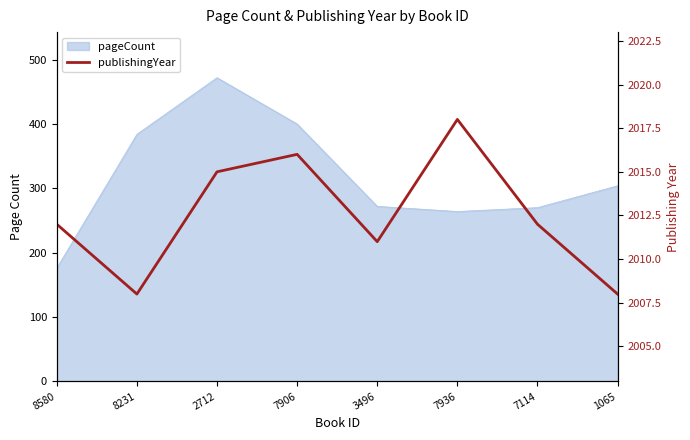

What is the label of the 4th point from the left?

7906